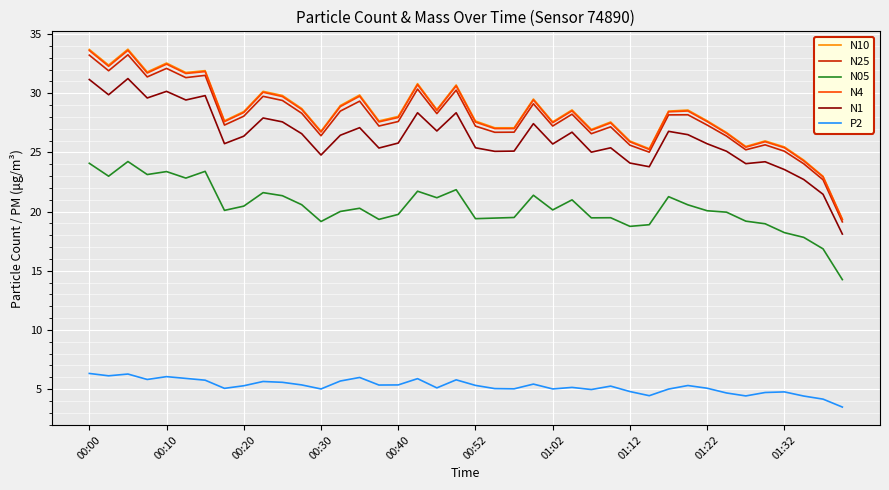

Which series has the widest spread of values?

N10